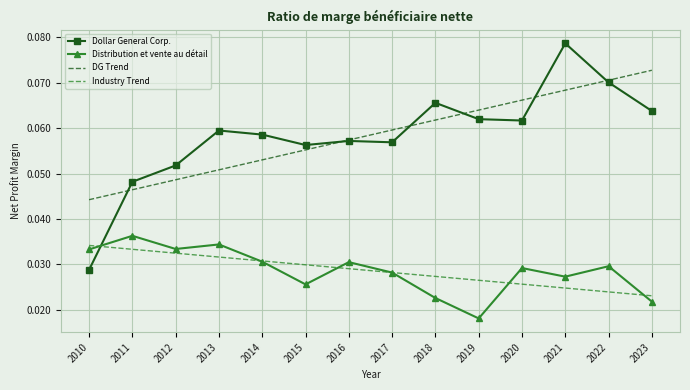

Is it true that DG Trend equals 0.1 at 2011?

False